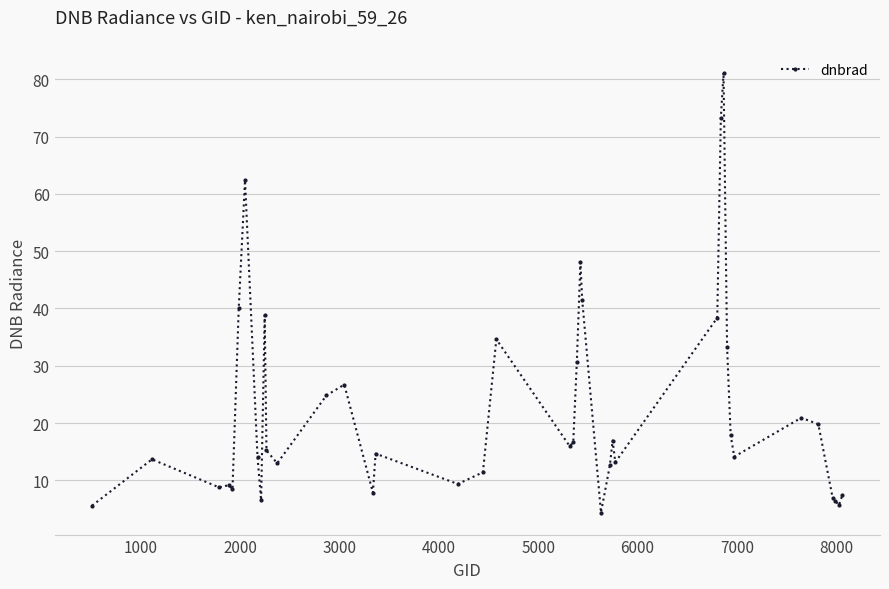

Does the chart display data point markers on the line(s)?

Yes